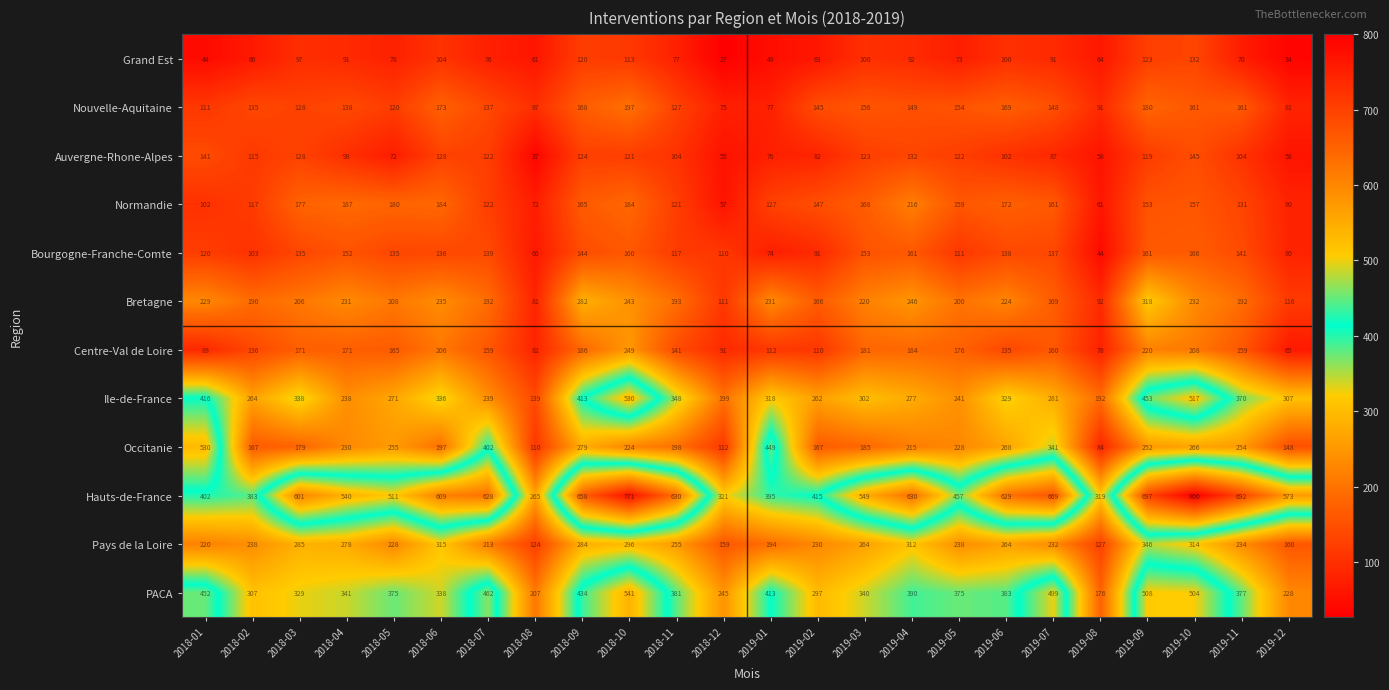

How many values in the PACA series are below 377?

12